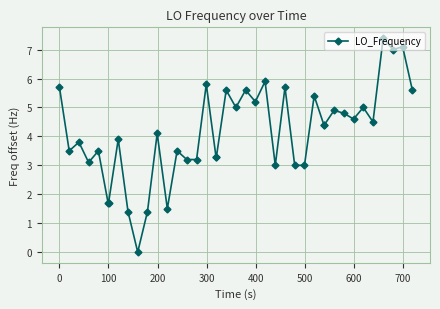

What is the maximum value shown in the chart?

7.4